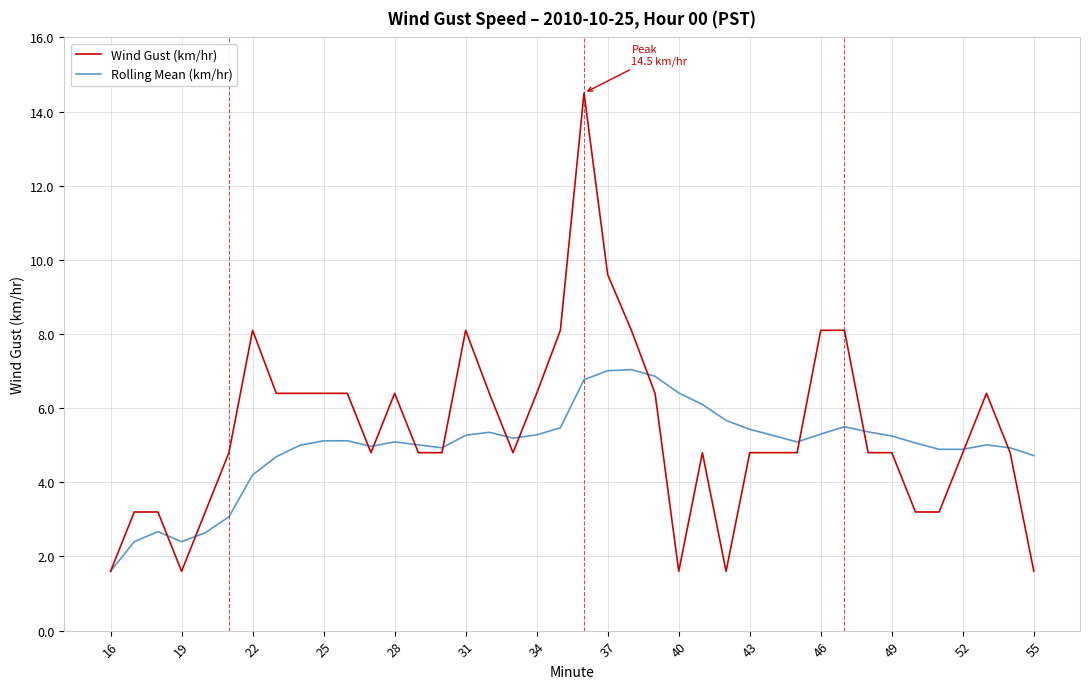

Rank the series by their maximum value, from highest to lowest.

Wind Gust (km/hr), Rolling Mean (km/hr)